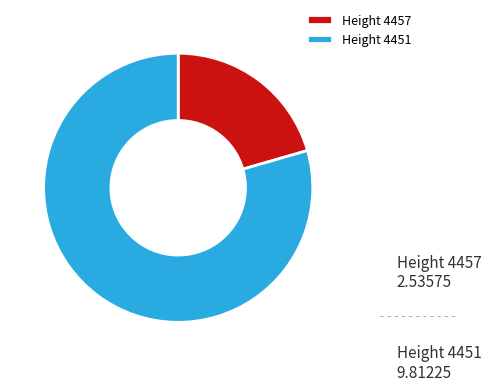

How many slices are in this pie chart?

2